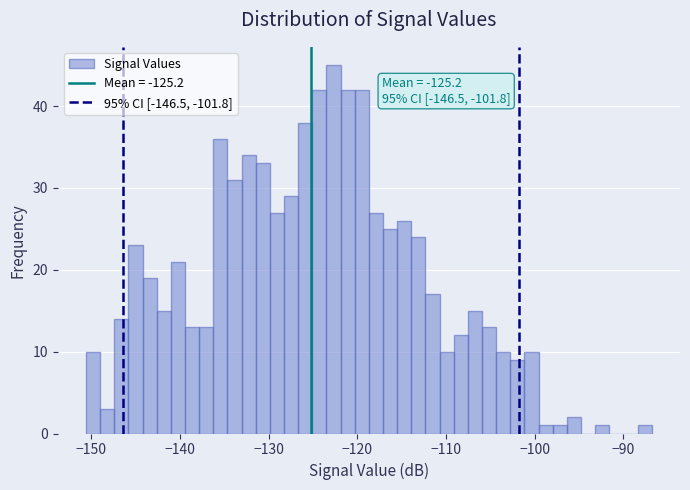

Around what value on the x-axis is the tallest bar? Give the approximate position of its centre, as read against the axis.

-123